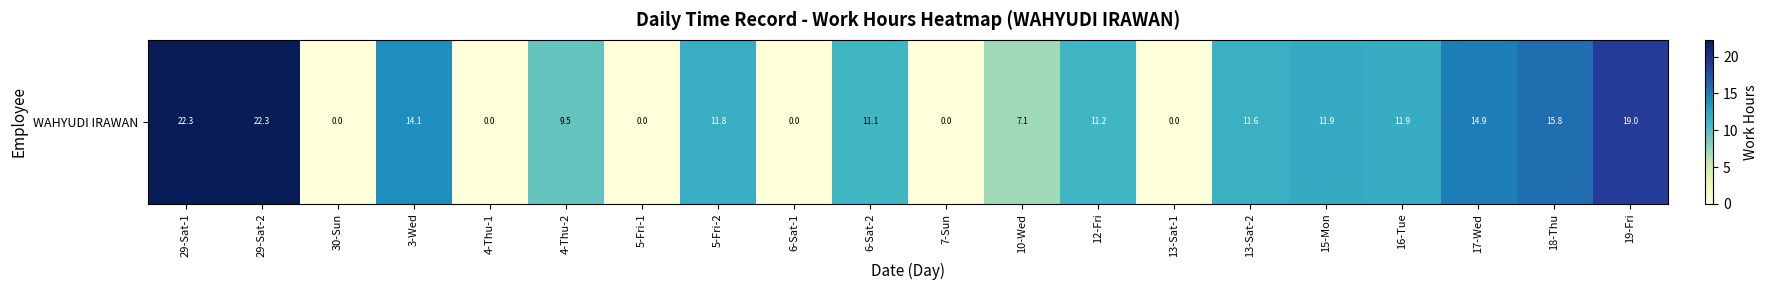

How many positive values are there?

14